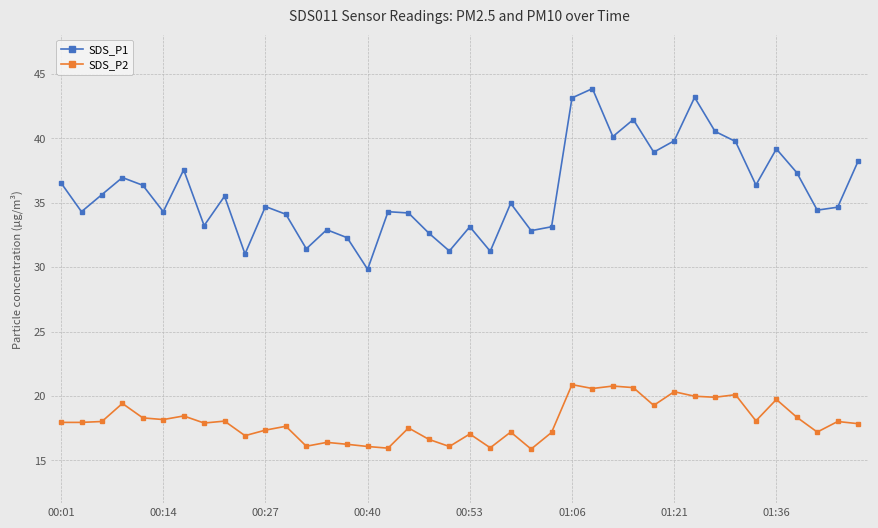

How many distinct data groups are displayed?

2